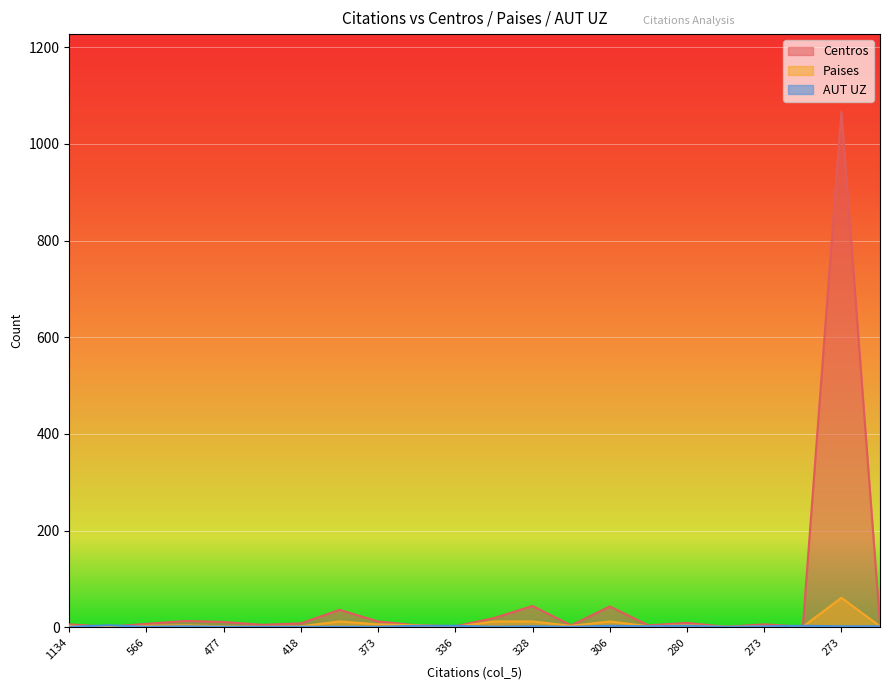

What is the total value across all series at 377?

49